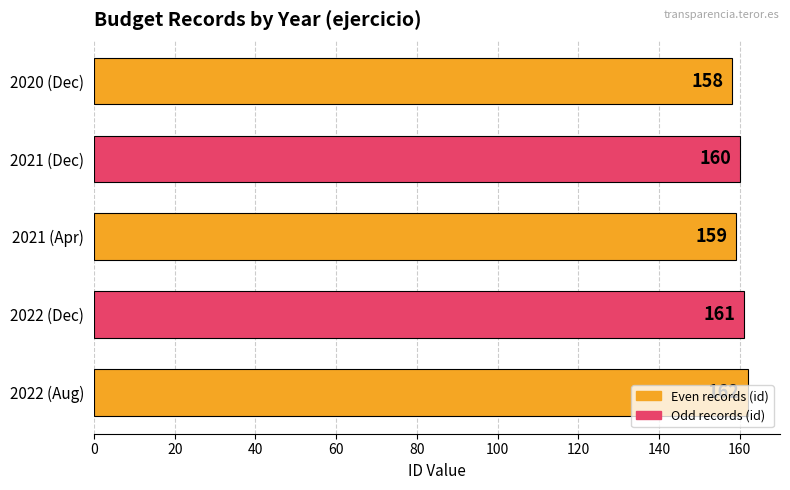

What is the smallest value displayed?

158